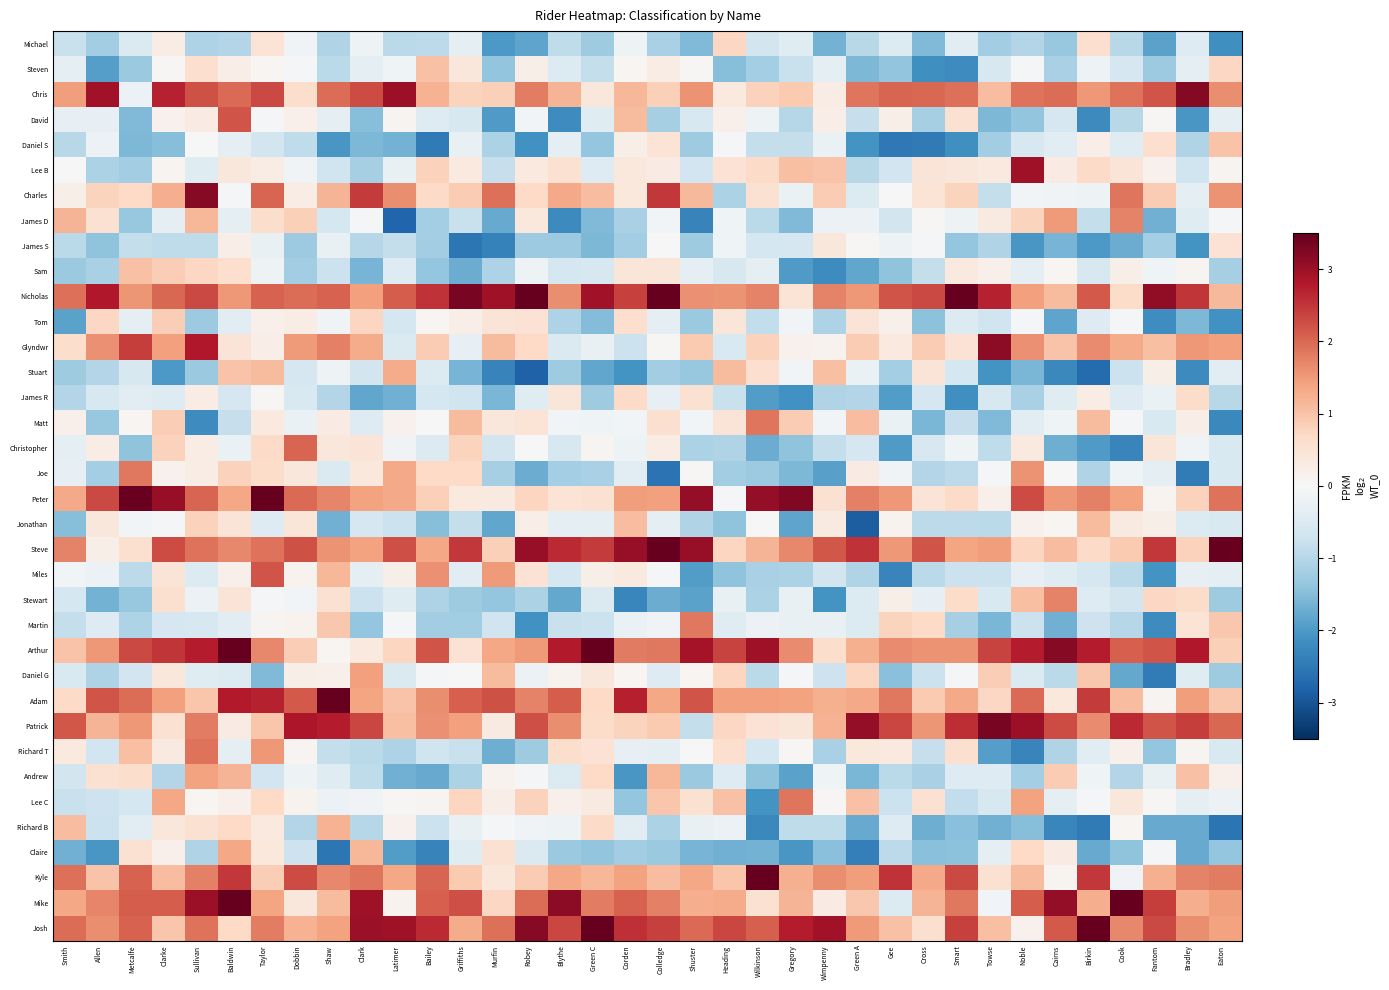

At Robey, list the series in order from largest to smallest.

Nicholas, Josh, Steve, Patrick, Mike, Chris, Adam, Arthur, Kyle, Lee C, Peter, Charles, Glyndwr, Tom, Miles, Matt, James D, Lee B, Jonathan, Steven, Christopher, Andrew, David, Richard B, Sam, Daniel G, James R, Claire, Stewart, Richard T, James S, Joe, Michael, Martin, Daniel S, Stuart